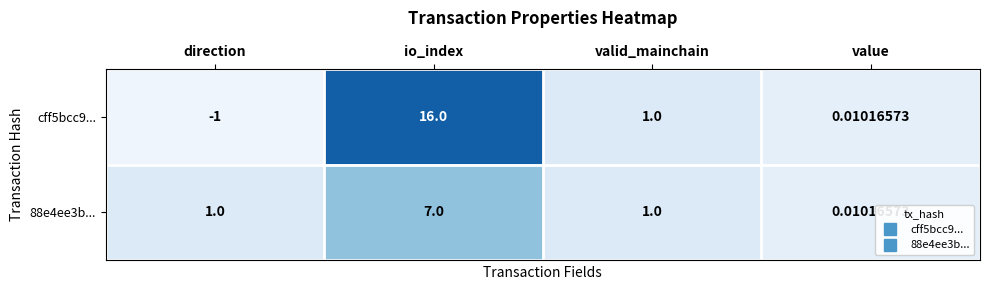

At which category is the sum across all series the highest?

io_index